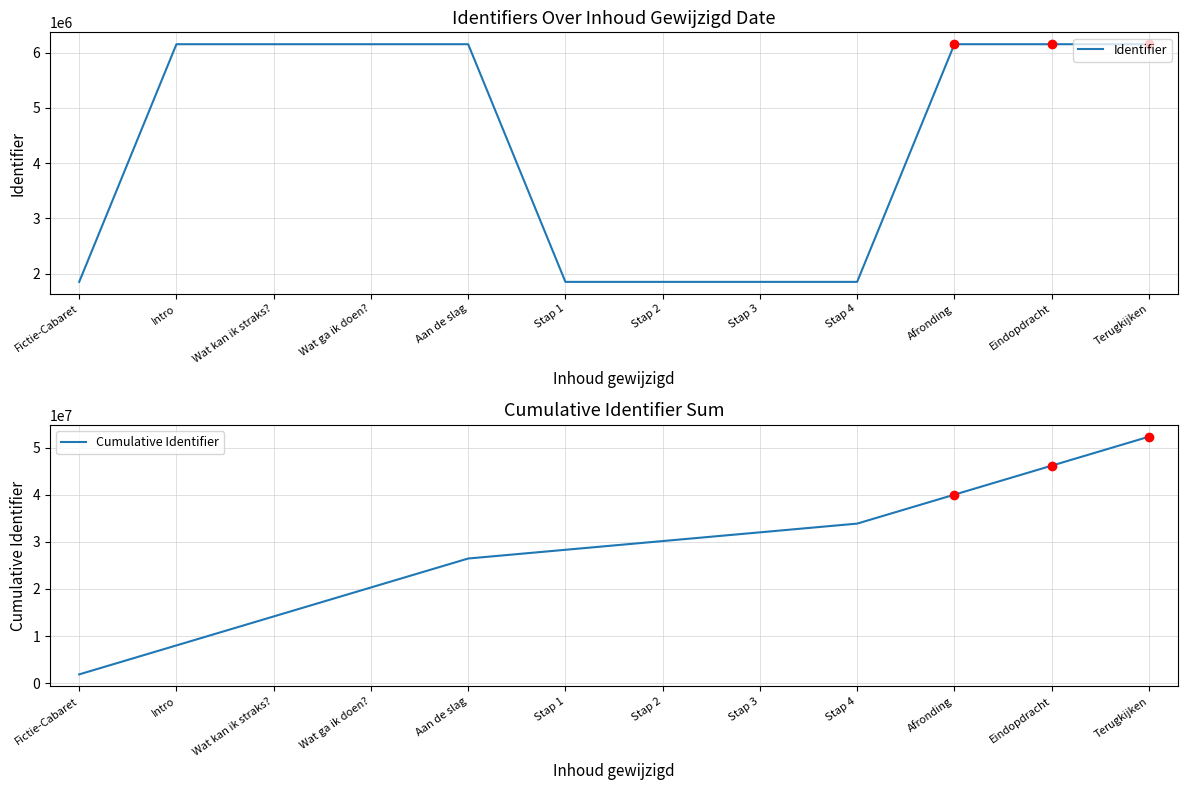

Reading right to left, transcribe all the data shown in this chart.

Identifier: Terugkijken=6150451	Eindopdracht=6150450	Afronding=6150449	Stap 4=1852688	Stap 3=1852686	Stap 2=1852683	Stap 1=1852680	Aan de slag=6150447	Wat ga ik doen?=6150445	Wat kan ik straks?=6150443	Intro=6150442	Fictie-Cabaret=1852676
Cumulative Identifier: Terugkijken=52316540	Eindopdracht=46166089	Afronding=40015639	Stap 4=33865190	Stap 3=32012502	Stap 2=30159816	Stap 1=28307133	Aan de slag=26454453	Wat ga ik doen?=20304006	Wat kan ik straks?=14153561	Intro=8003118	Fictie-Cabaret=1852676